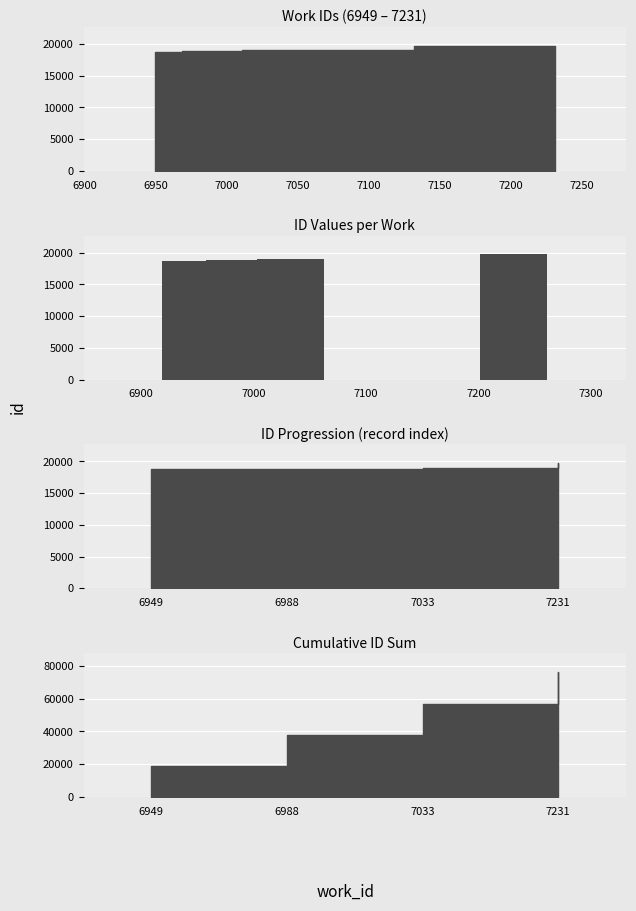

What is the smallest value displayed?

18728